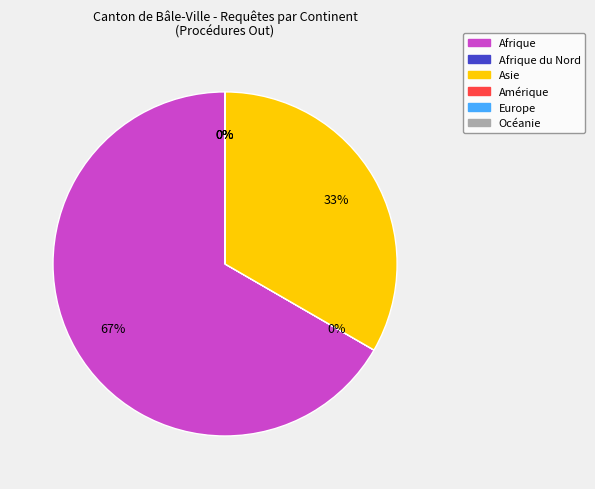

Is there a majority slice in this chart?

Yes